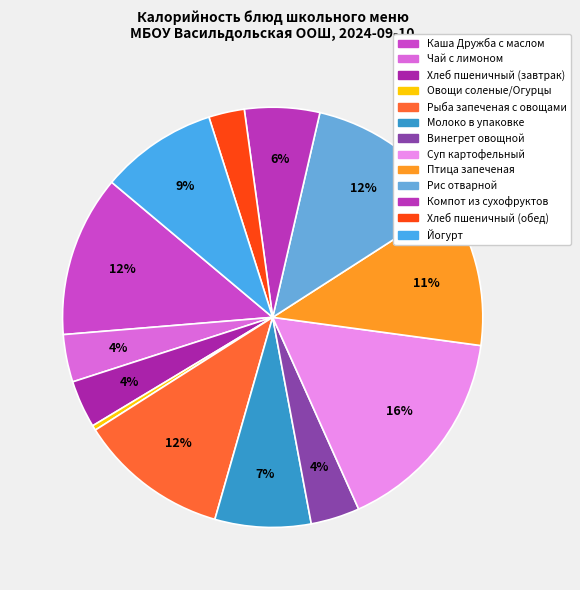

How many segments does this pie chart have?

13